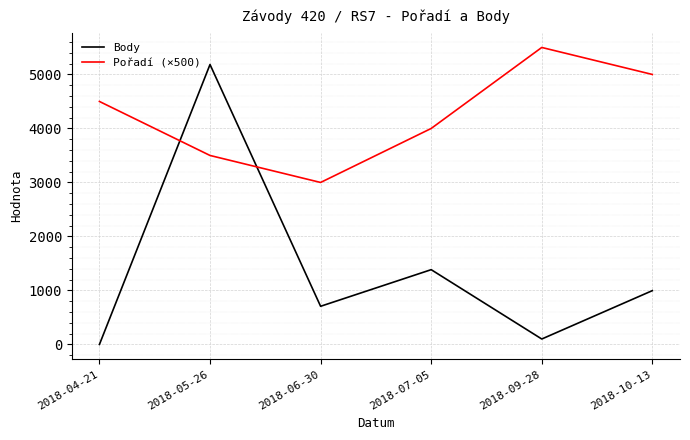

What is the difference between the second highest and minimum values in the Pořadí (×500) series?

2000